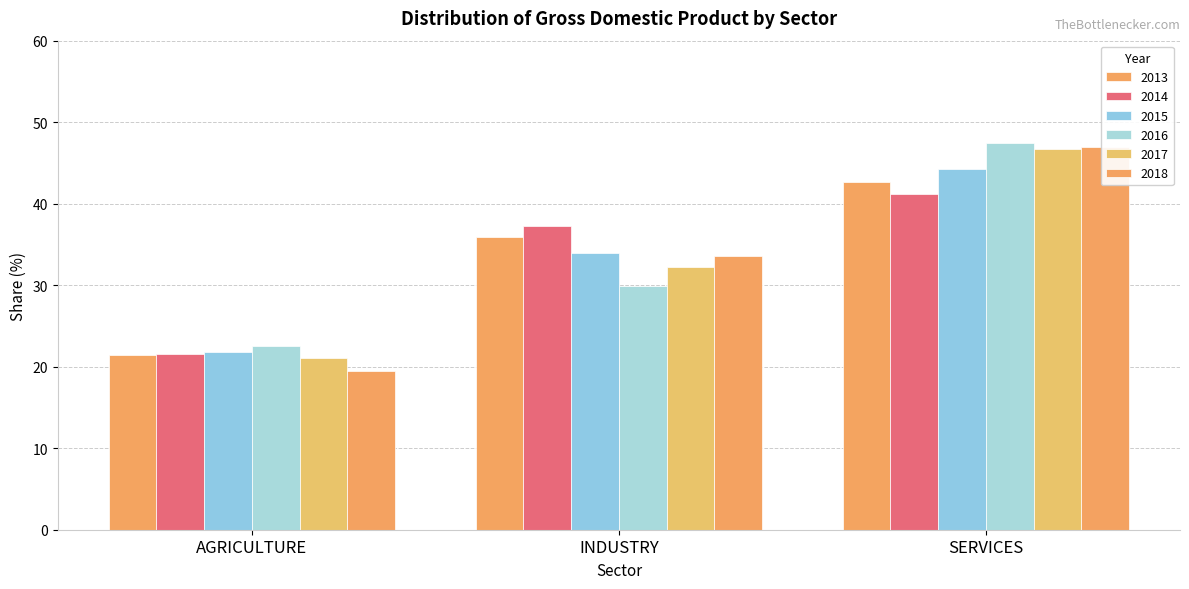

Read the 2016 value at AGRICULTURE.

22.5